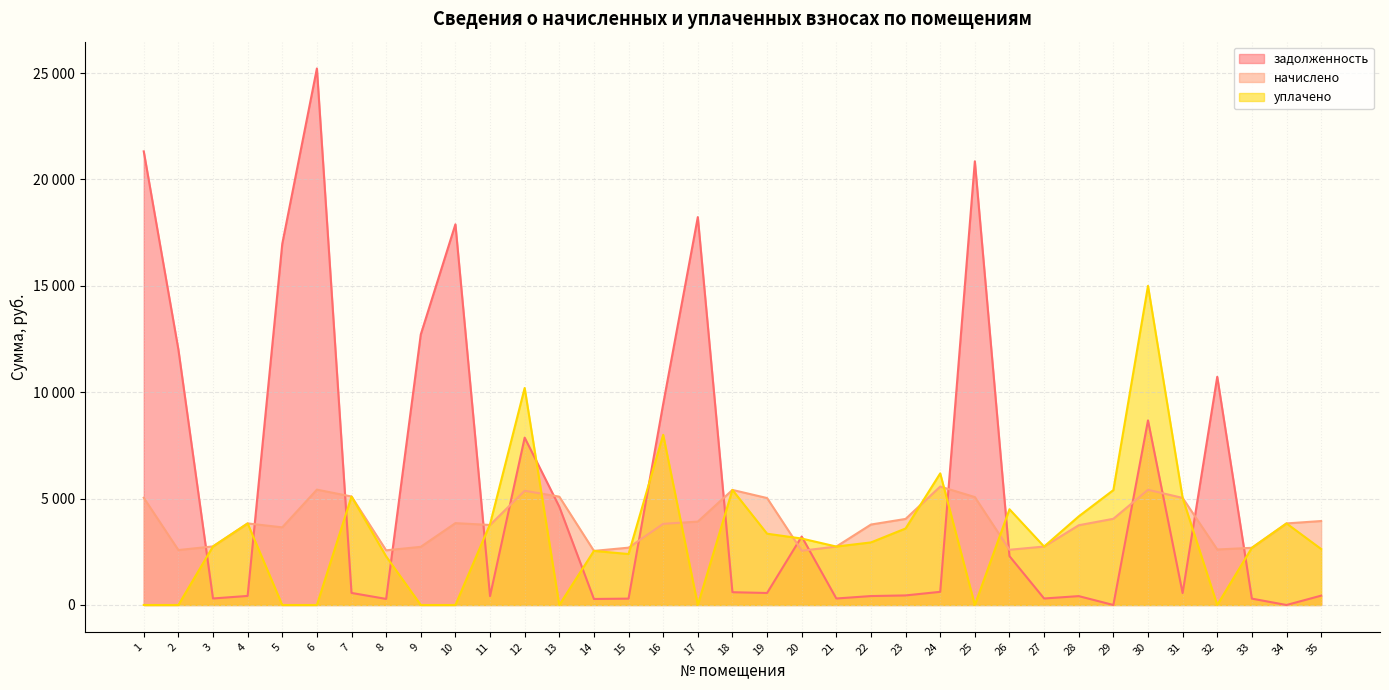

Between 29 and 4, which is larger?

4